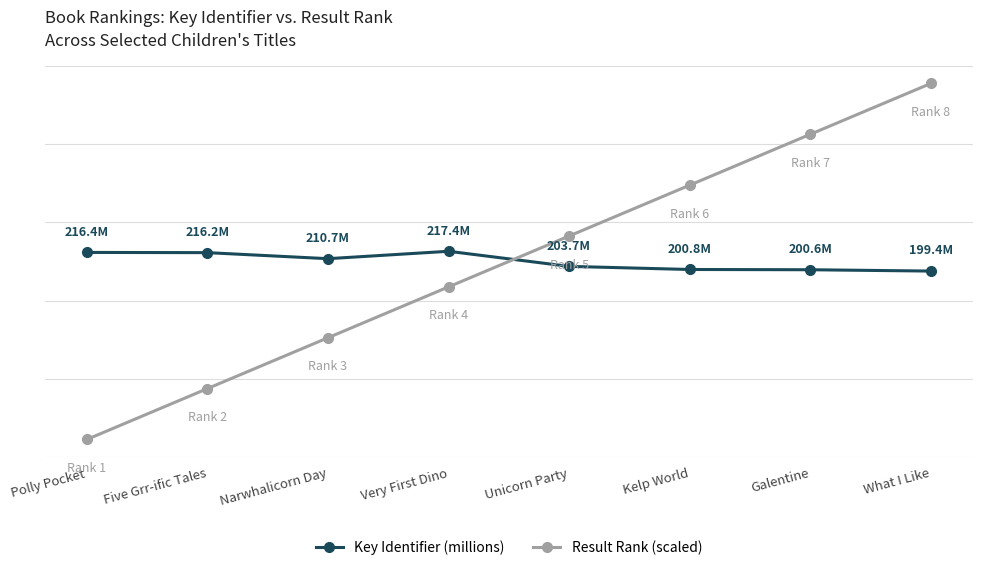

Is it true that Result Rank (scaled) equals 277.5 at Kelp World?

True